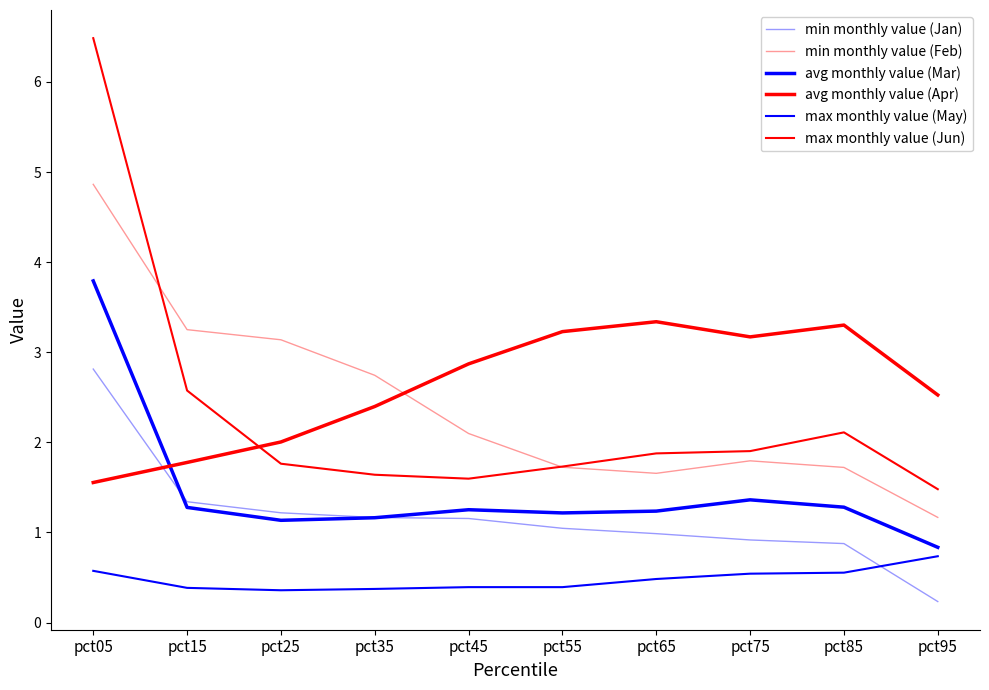

True or false: max monthly value (May) has more than 1 interior local peaks.

False